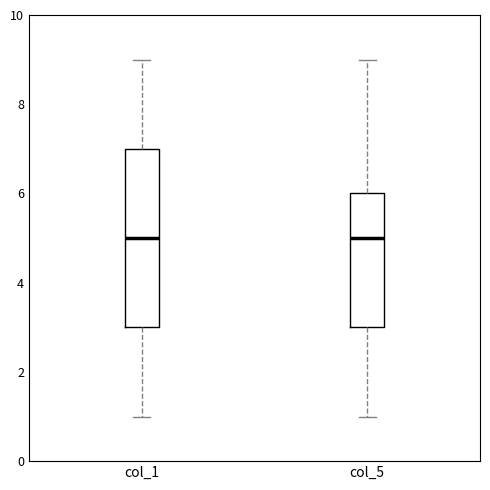

Reading left to right, transcribe this box plot: for each box, give where its median line is, the range the box spans, and where its two whiskers end, as read against the y-axis. The values are not printed on the chart, so give them approximately, as read against the axis.

col_1: median 5, box 3 to 7, whiskers 1 to 9
col_5: median 5, box 3 to 6, whiskers 1 to 9